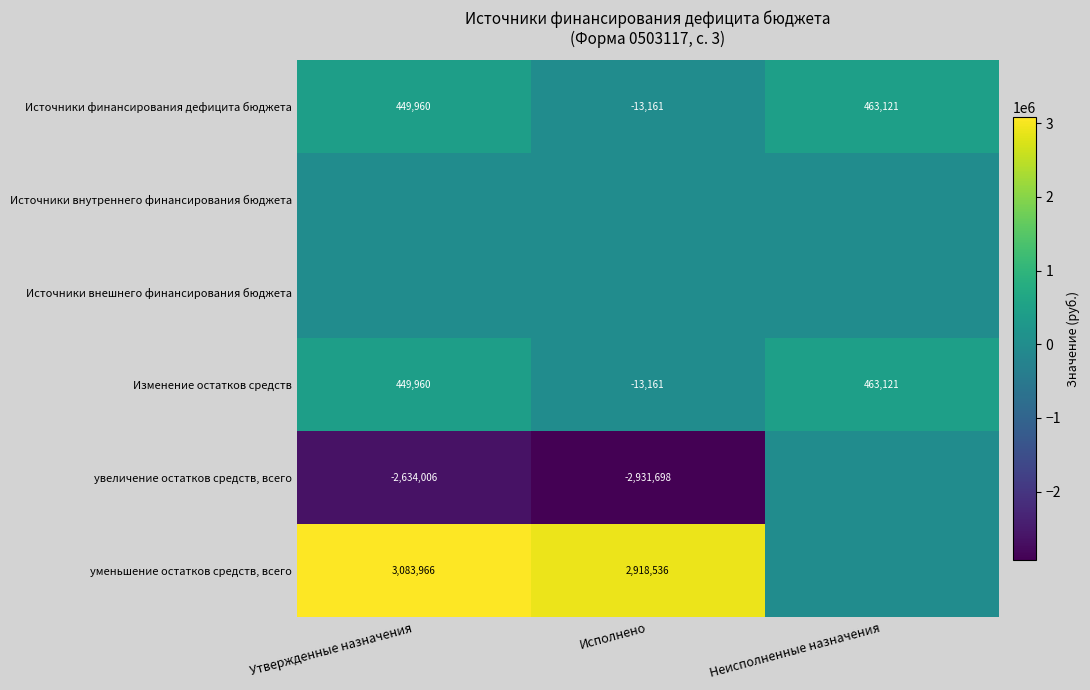

What is the highest value of the Изменение остатков средств series?

463121